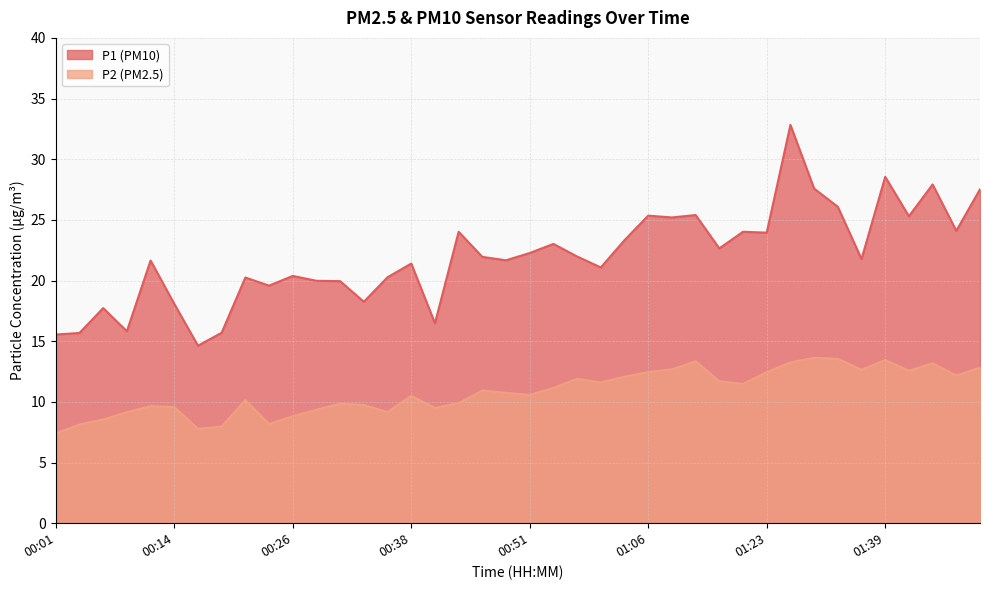

The value of P1 at 00:26 is 20.4. True or false?

True